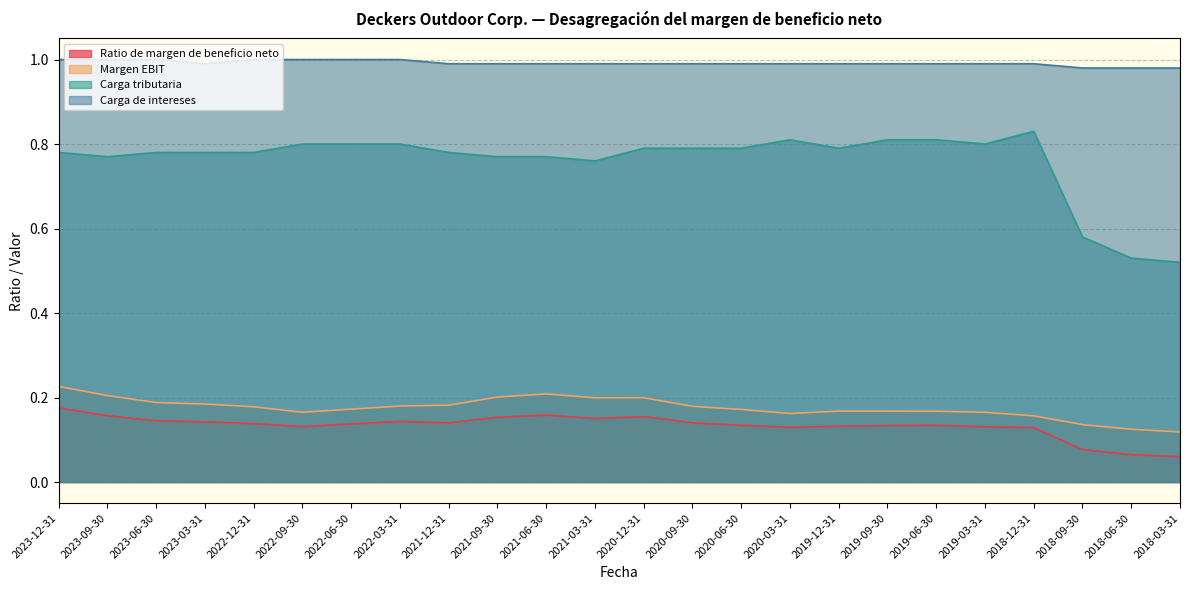

What is the difference between the highest and lowest values at 2023-06-30?

0.9